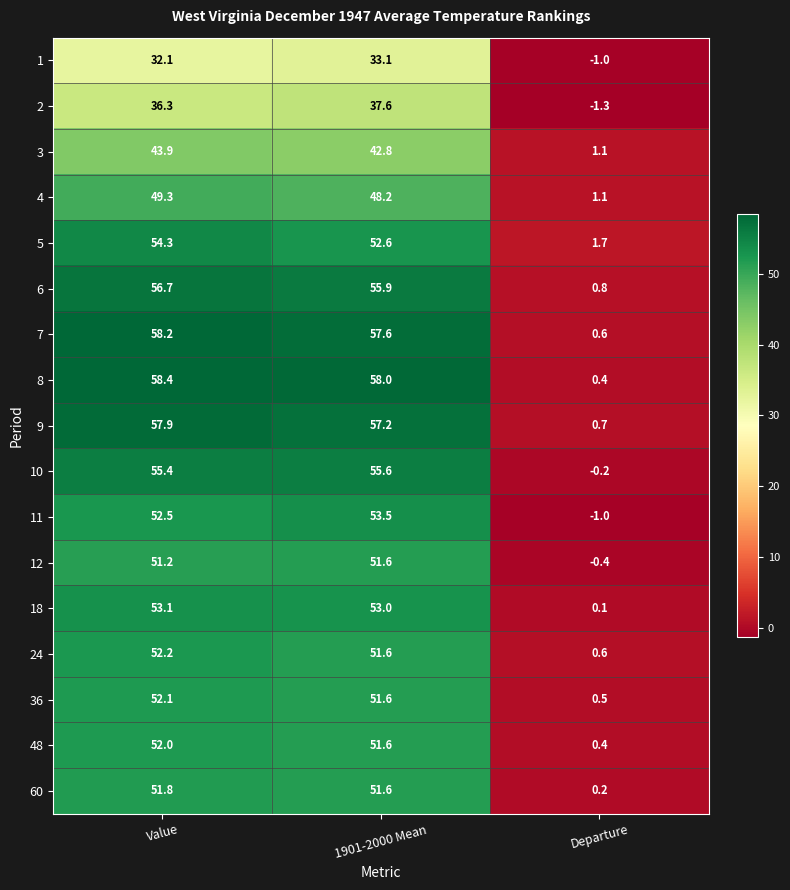

The value of 2 at Value is 16.7. True or false?

False